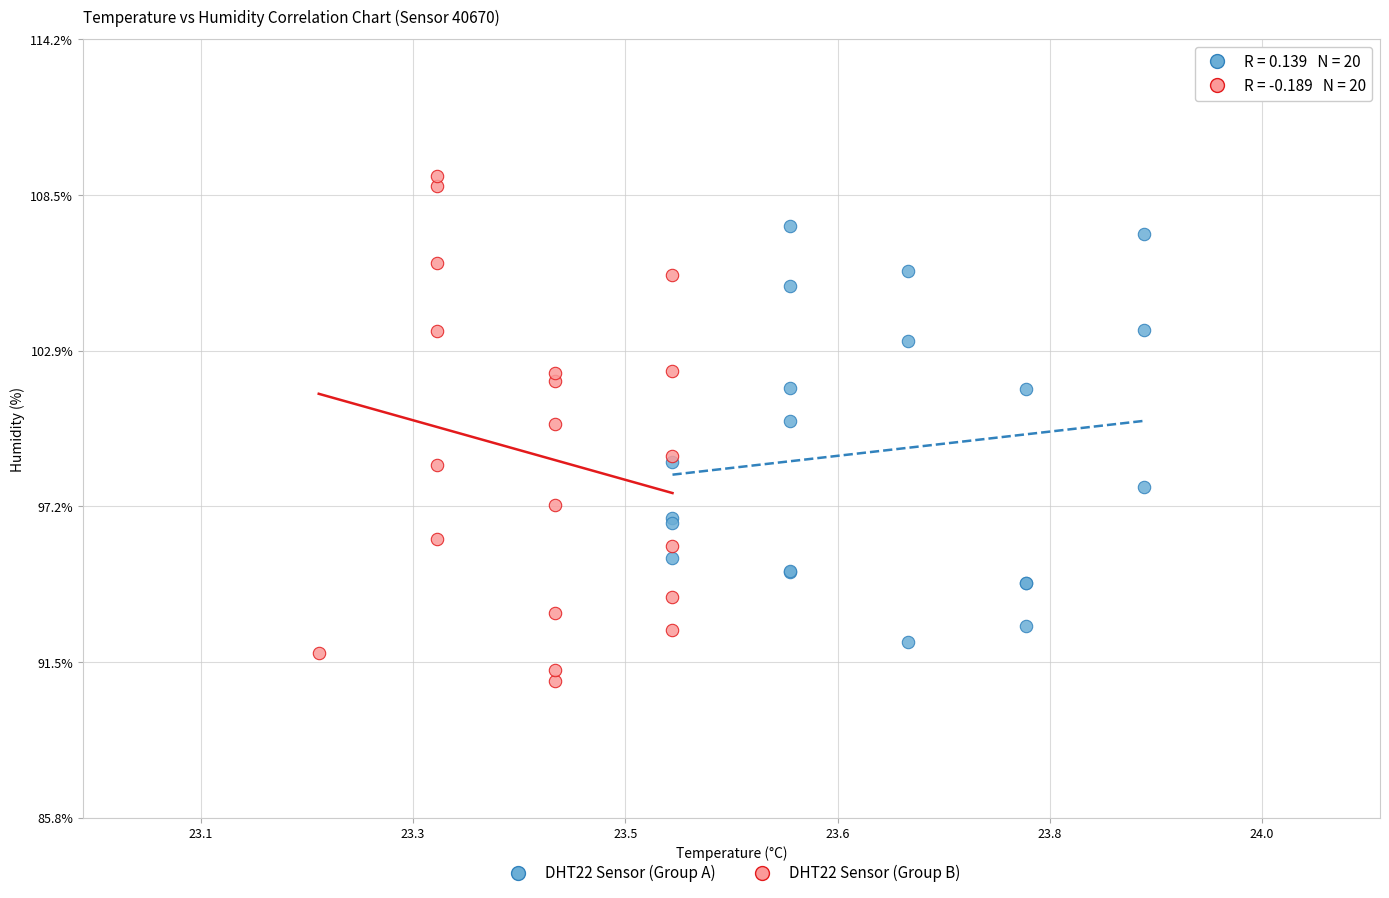

What are all the series names shown in the legend?

DHT22 Sensor (Group A), DHT22 Sensor (Group B)